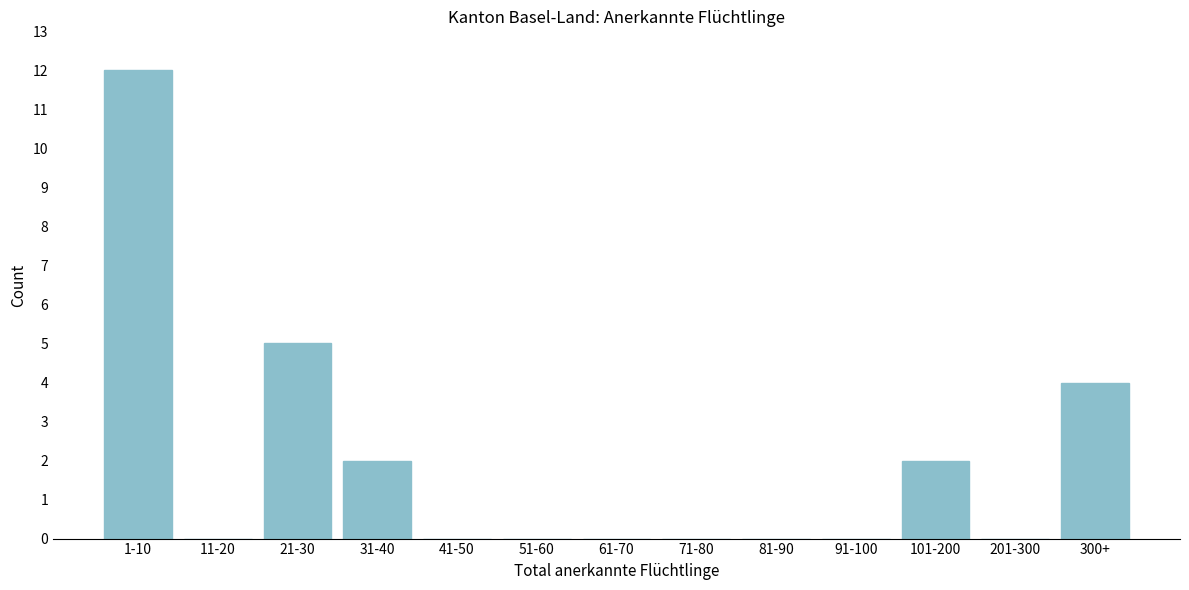

Reading left to right, list all the values displayed in this chart.

1-10=12	11-20=0	21-30=5	31-40=2	41-50=0	51-60=0	61-70=0	71-80=0	81-90=0	91-100=0	101-200=2	201-300=0	300+=4